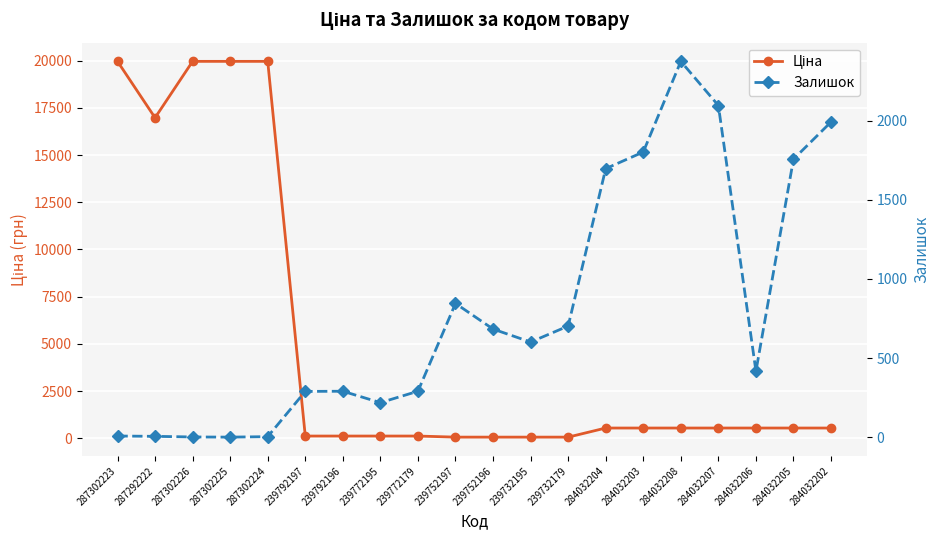

At which label is Ціна closest to 10010?

287292222